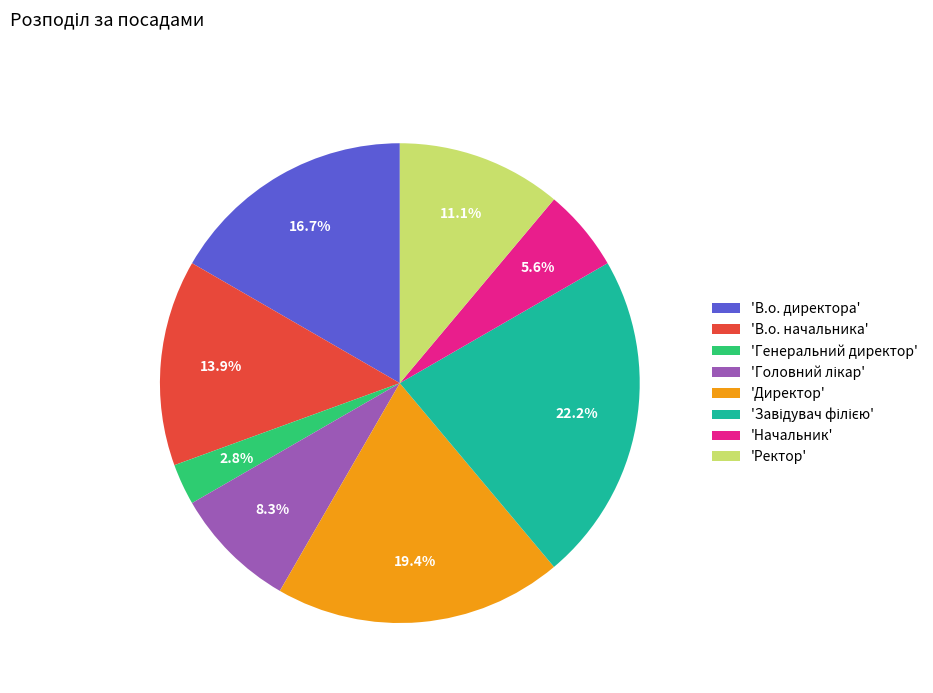

Does any single category account for the majority?

No